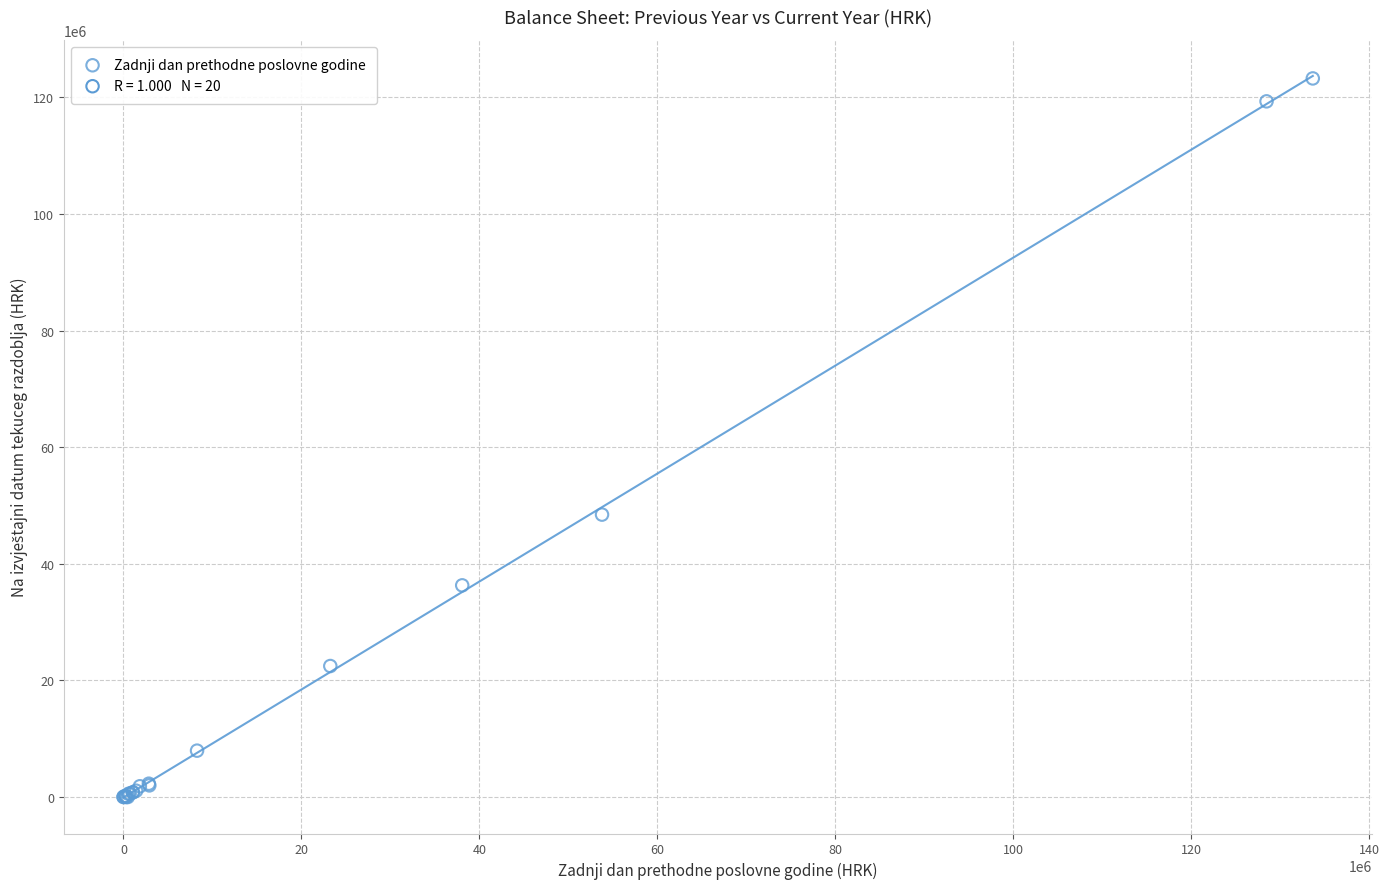

What Y value in the scatter plot is closest to 61621988?

48436933